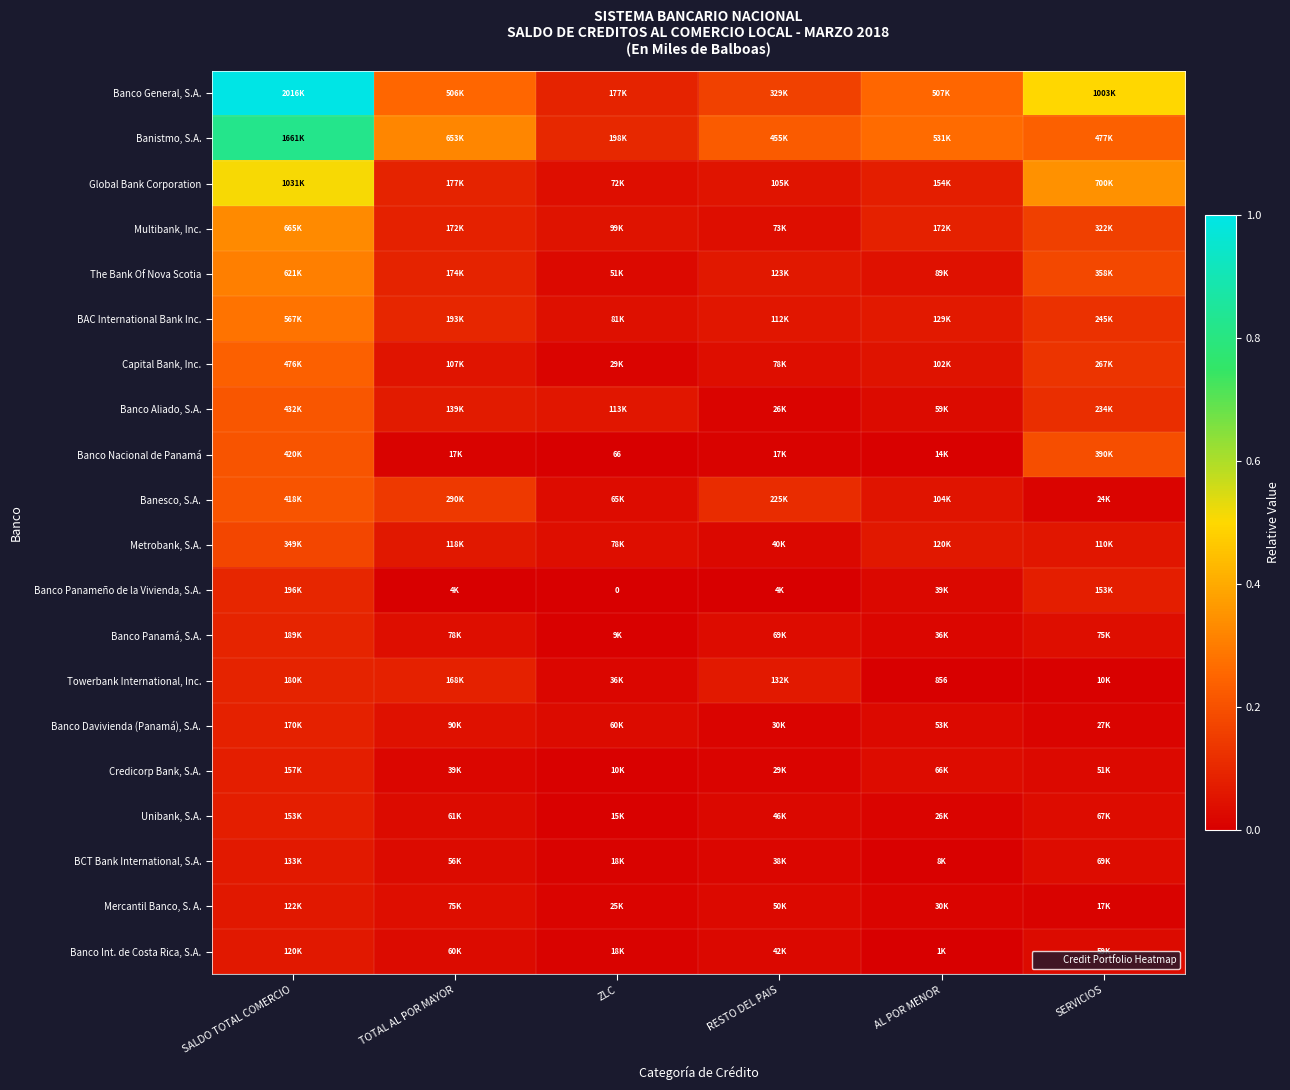

At which label does Banesco, S.A. reach its peak?

SALDO TOTAL COMERCIO